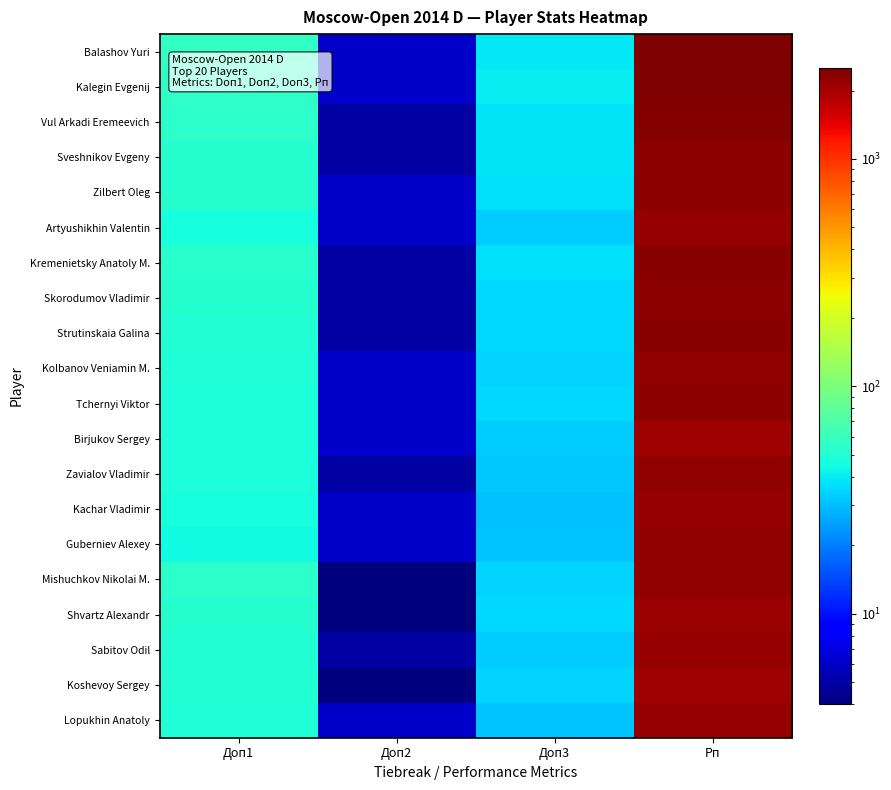

At how many categories does at least one series exceed 2156?

1